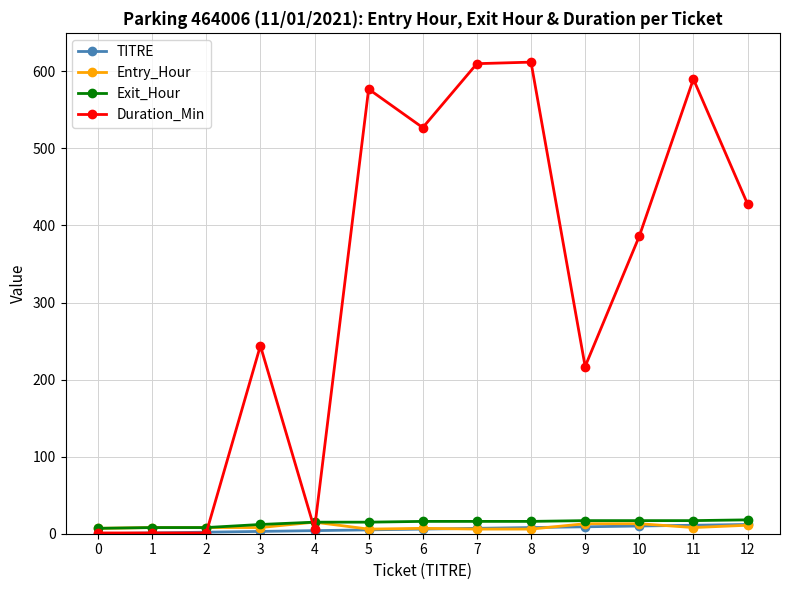

What is the difference between the maximum and minimum values in the Duration_Min series?

611